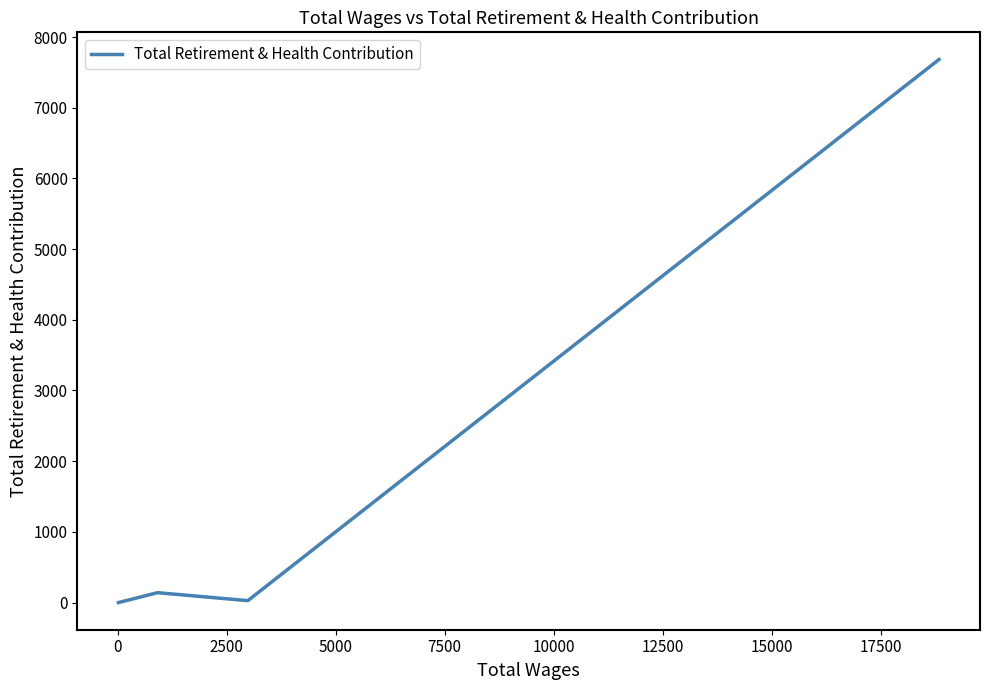

What is the maximum value shown in the chart?

7682